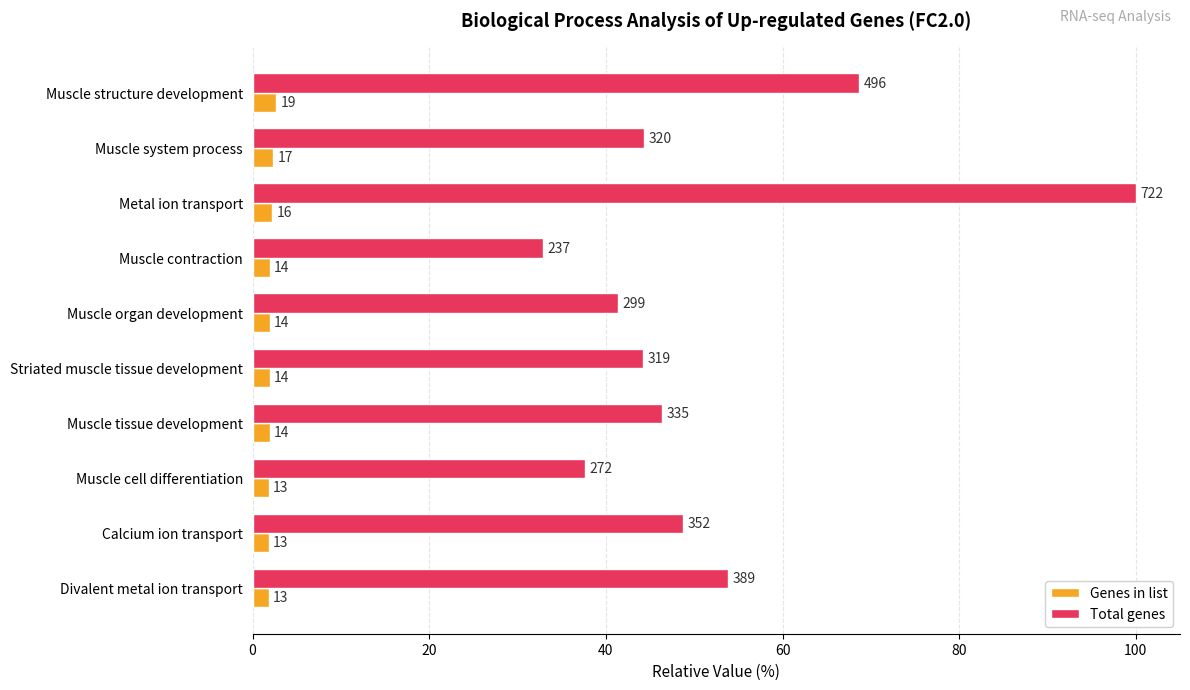

What are all the series names shown in the legend?

Genes in list, Total genes